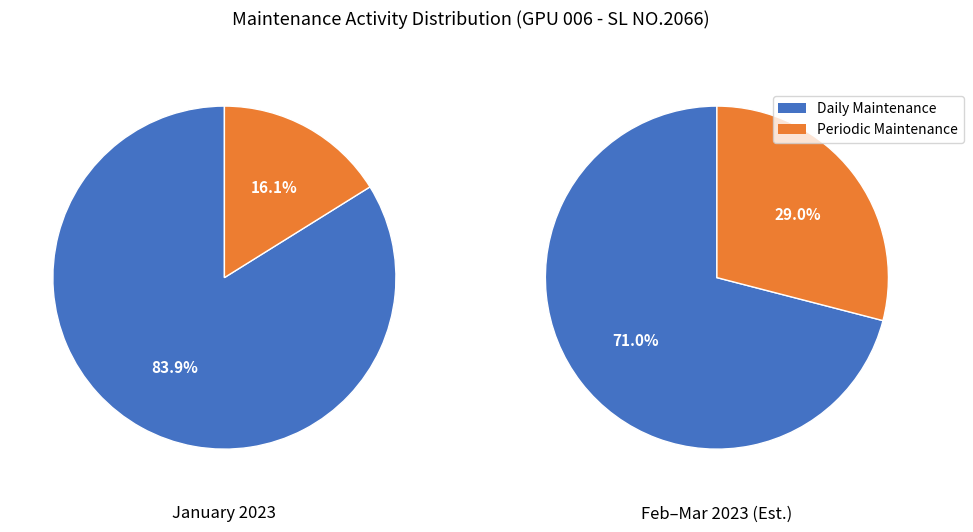

True or false: 1 accounts for 61% of the total.

False